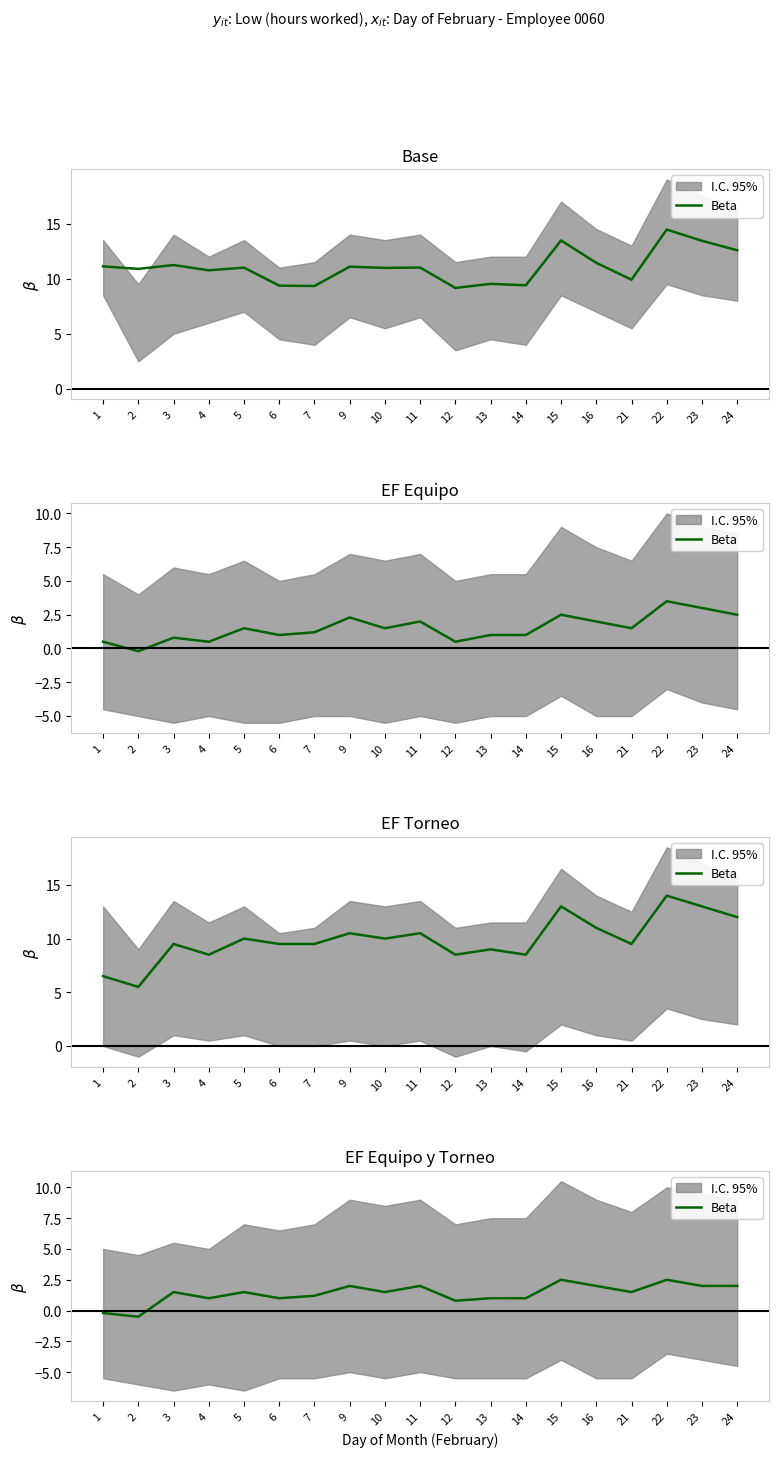

What is the ratio of the value at 12 to the value at 11?

0.4